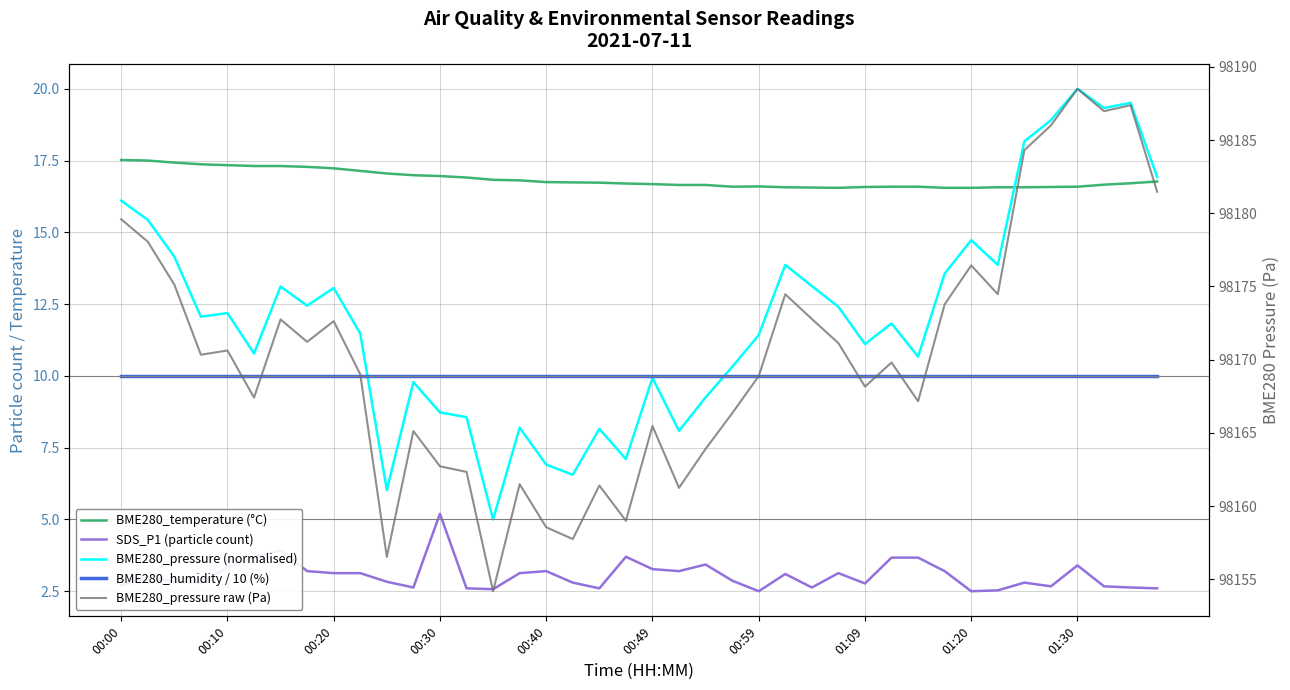

What are all the series names shown in the legend?

BME280_temperature (°C), SDS_P1 (particle count), BME280_pressure (normalised), BME280_humidity / 10 (%), BME280_pressure raw (Pa)